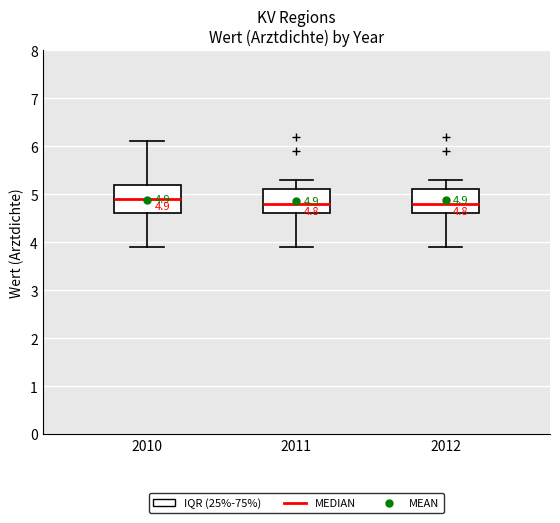

Comparing the boxes themselves (not the whiskers), which one is the tallest?

2010